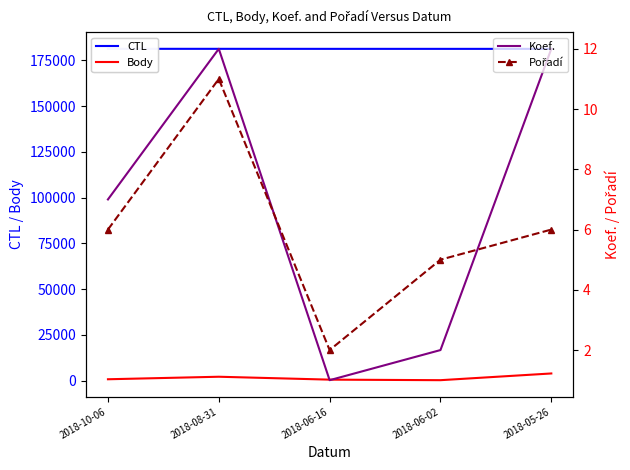

What is the difference between the second highest and second lowest values in the Koef. series?

10